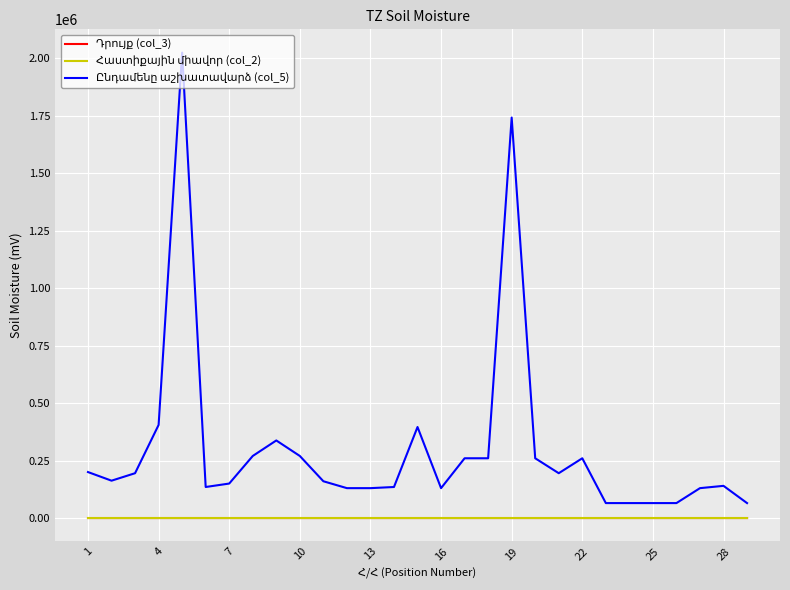

What is the greatest value displayed?

2025000.0